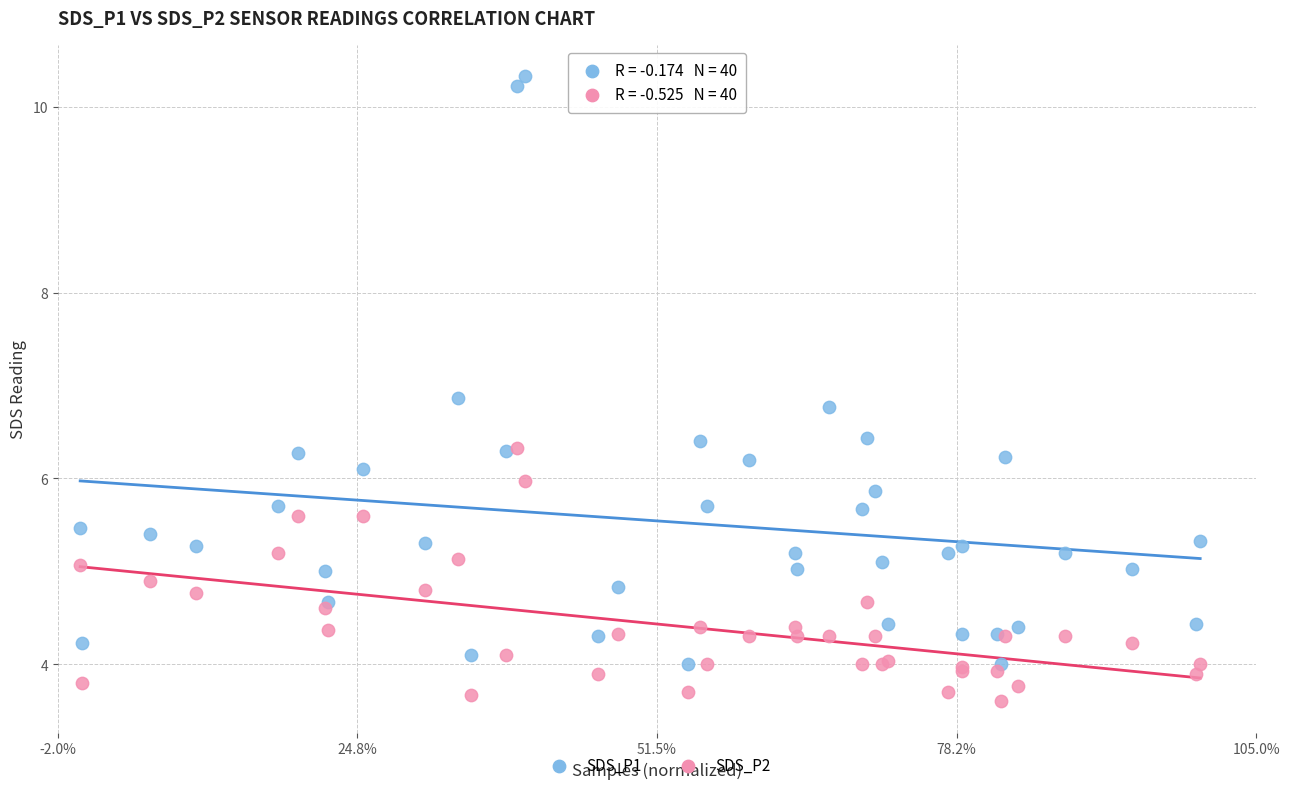

Which series contains the lowest Y value?

SDS_P2